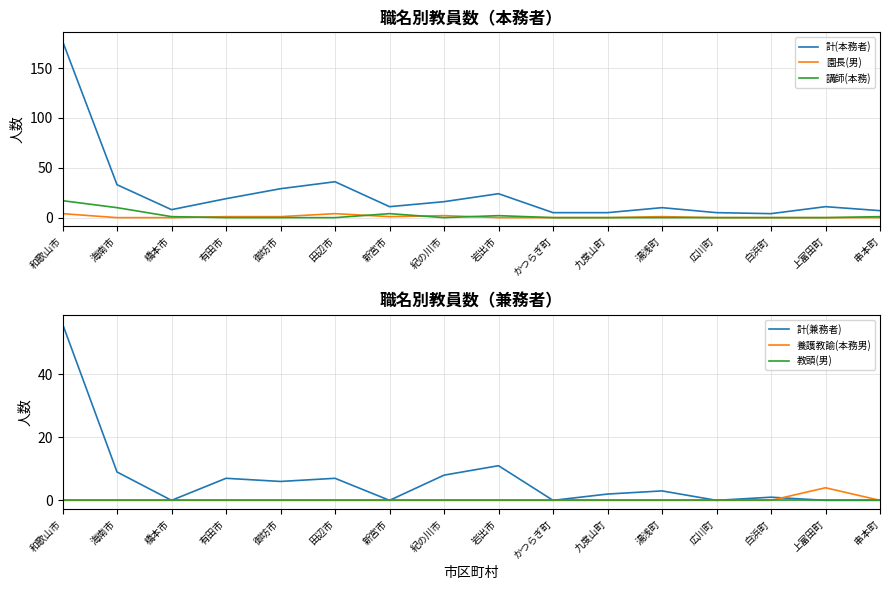

The 教頭(男) series shows 0 at 岩出市. True or false?

True